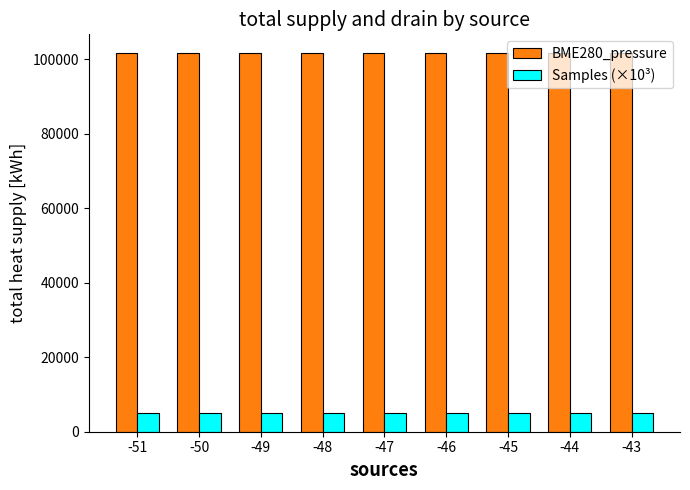

Are the bars grouped side by side (vs. stacked)?

Yes